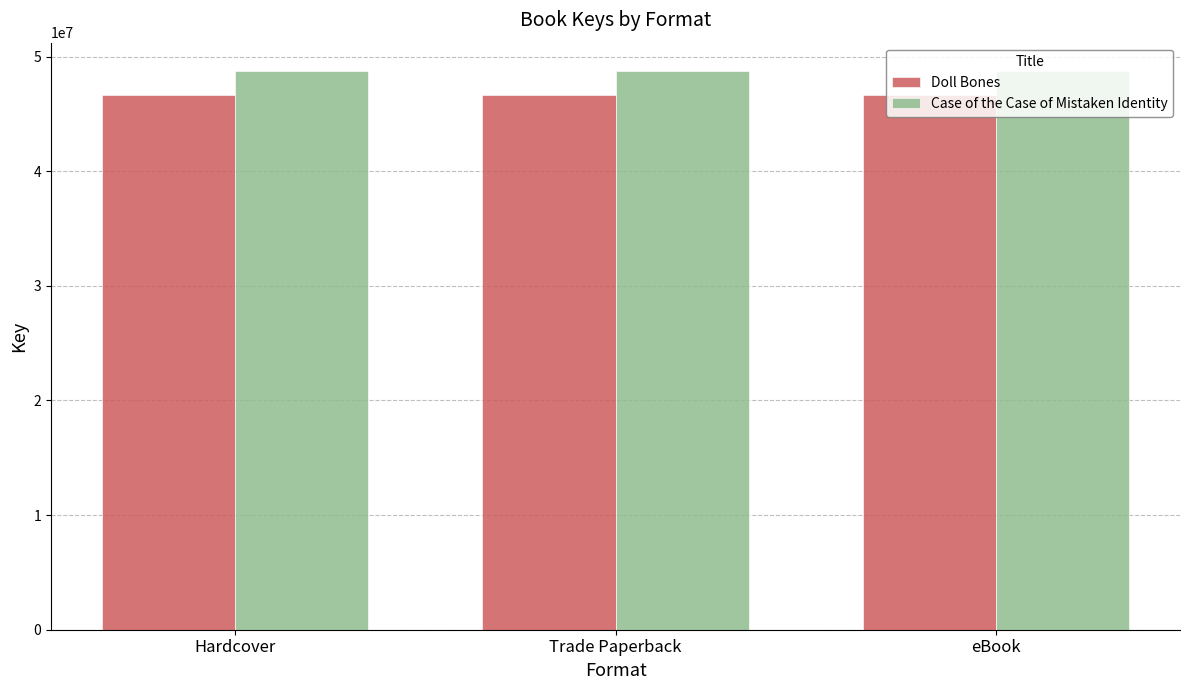

What is the label of the 1st bar from the right?

eBook